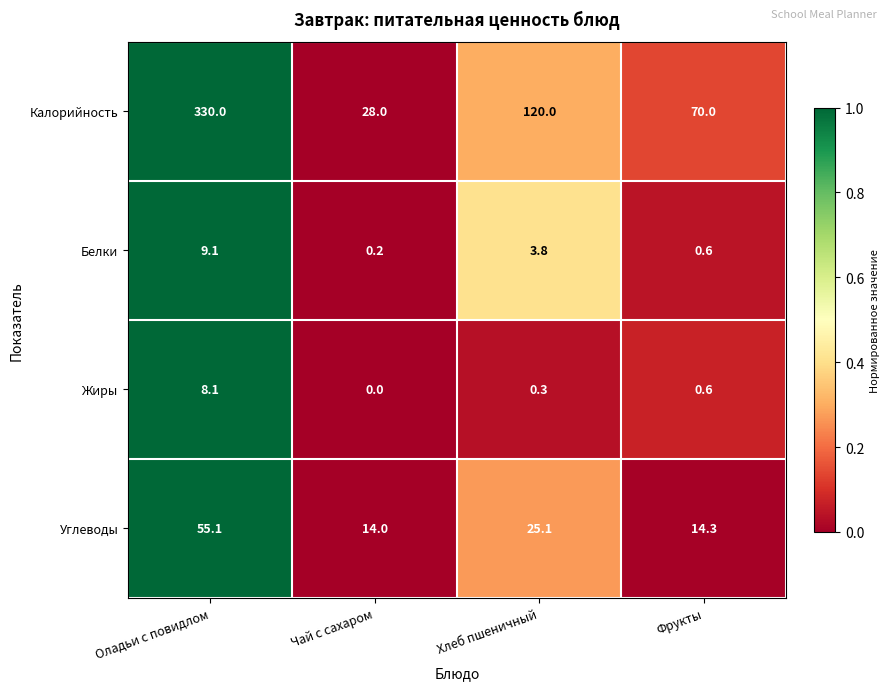

Reading right to left, transcribe all the data shown in this chart.

Калорийность: 70.0	120.0	28.0	330.0
Белки: 0.6	3.8	0.2	9.1
Жиры: 0.6	0.3	0.0	8.1
Углеводы: 14.3	25.1	14.0	55.1